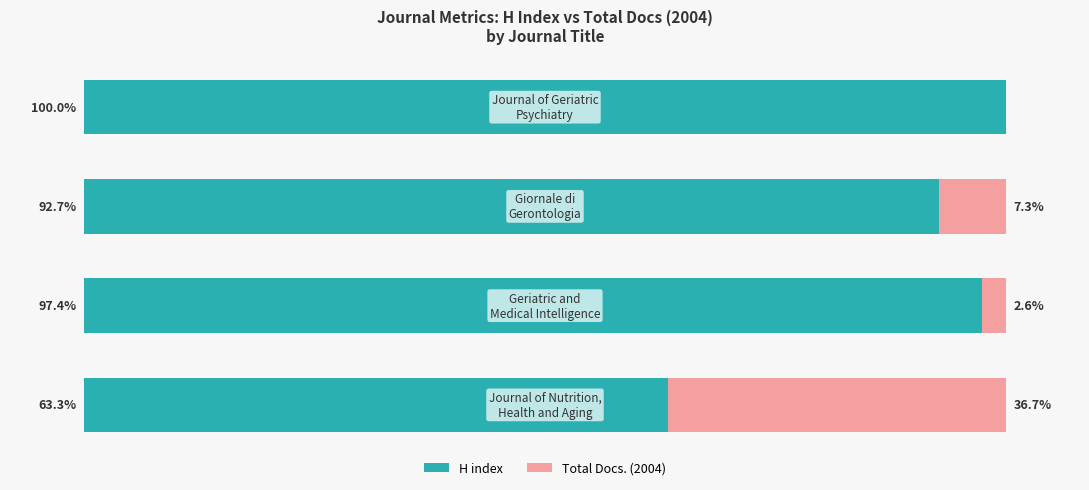

At how many categories does at least one series exceed 45?

4